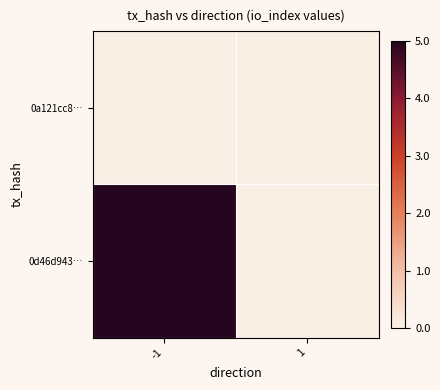

At 1, list the series in order from largest to smallest.

0a121cc8…, 0d46d943…